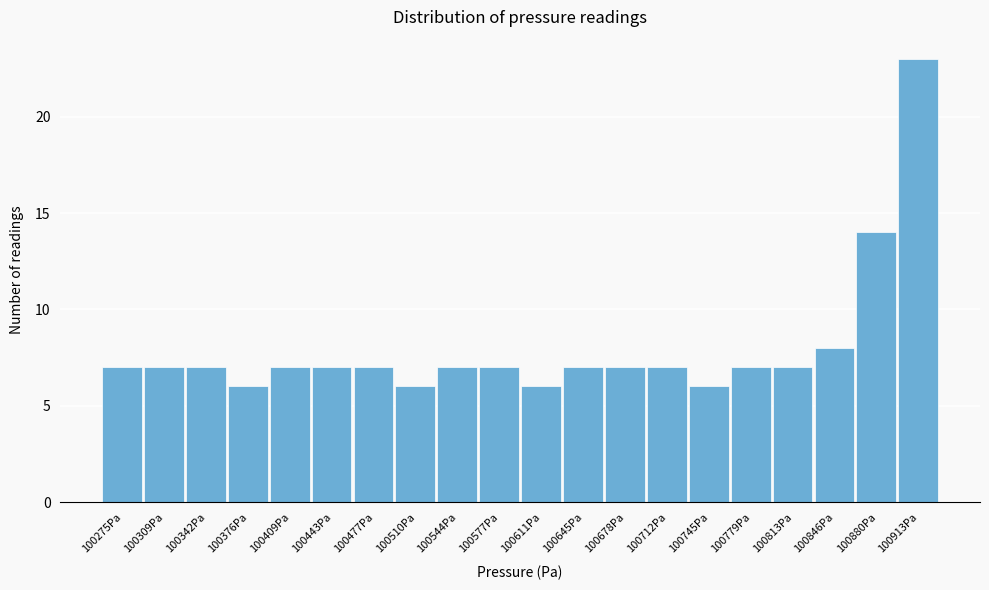

Reading left to right, list all the values displayed in this chart.

7	7	7	6	7	7	7	6	7	7	6	7	7	7	6	7	7	8	14	23